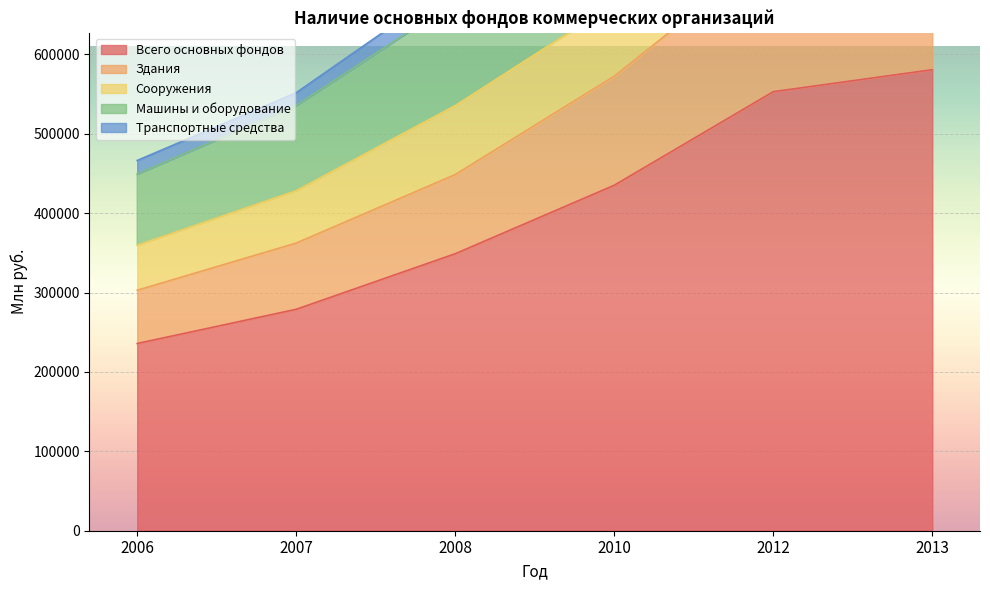

What is the highest value of the Всего основных фондов series?

580826